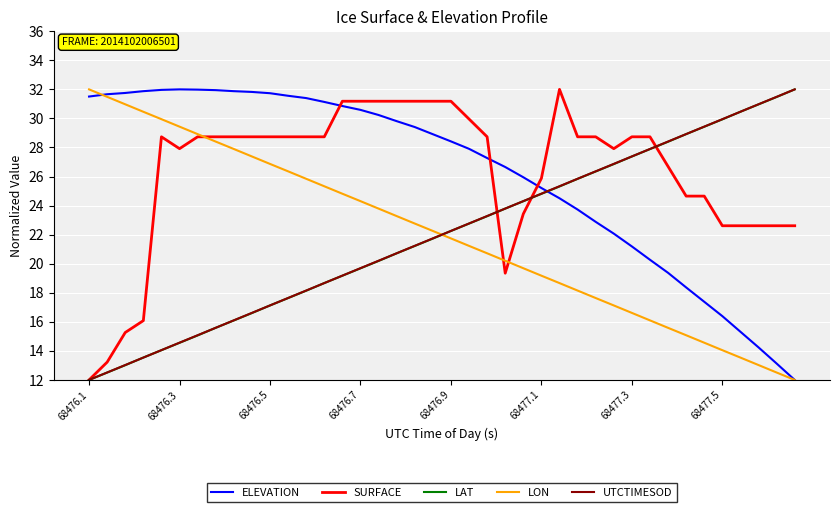

What is the greatest value displayed?

32.0